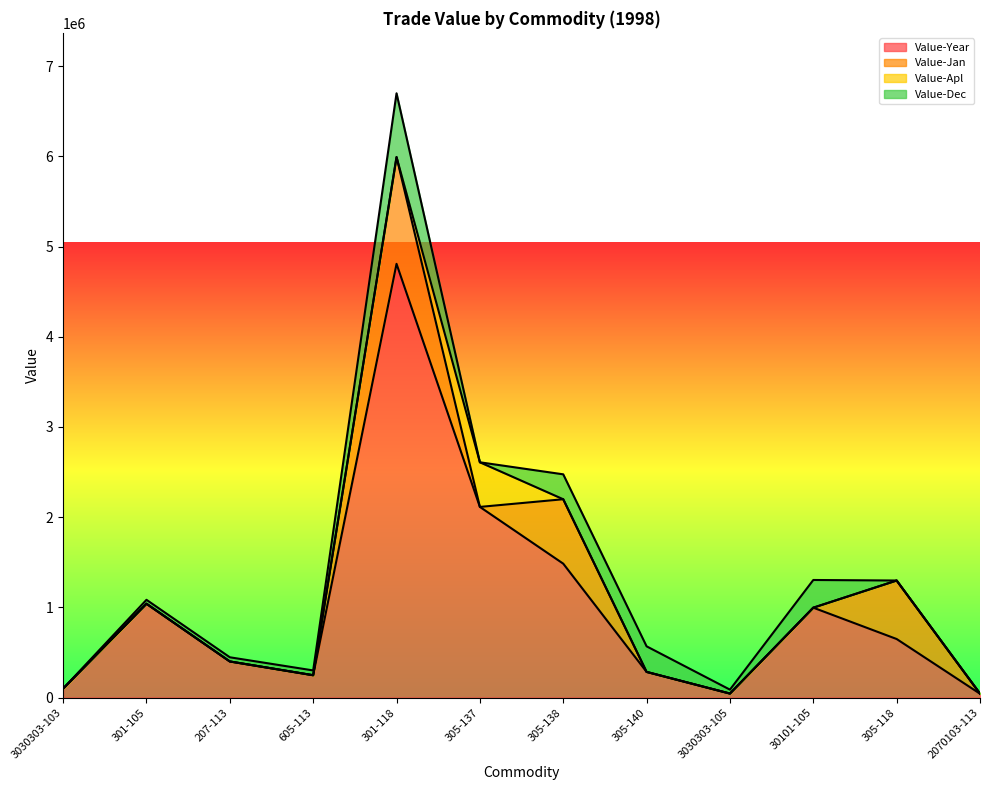

What is the label of the 7th point from the left?

305-138